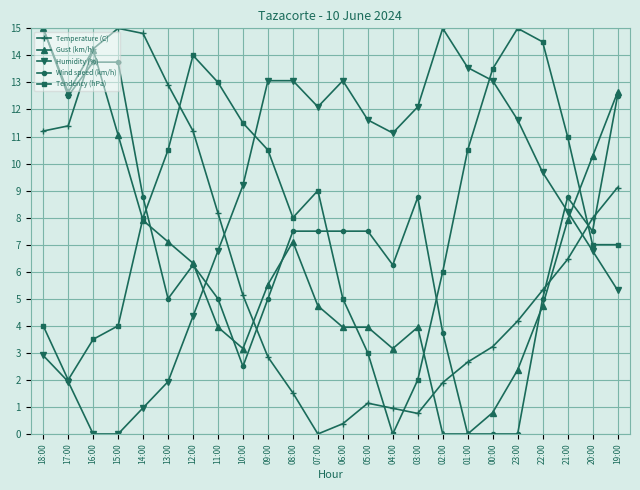

What is the label of the 10th point from the right?

04:00